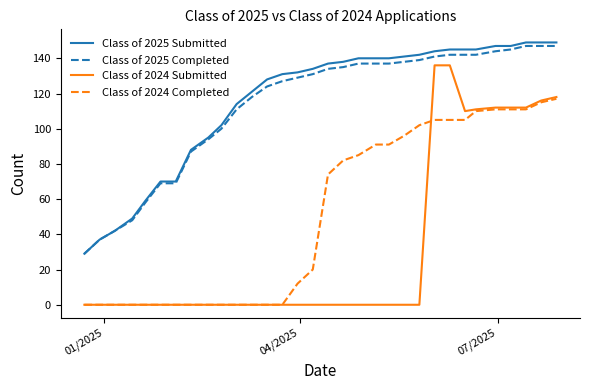

Which series has the largest range (max minus min)?

Class of 2024 Submitted